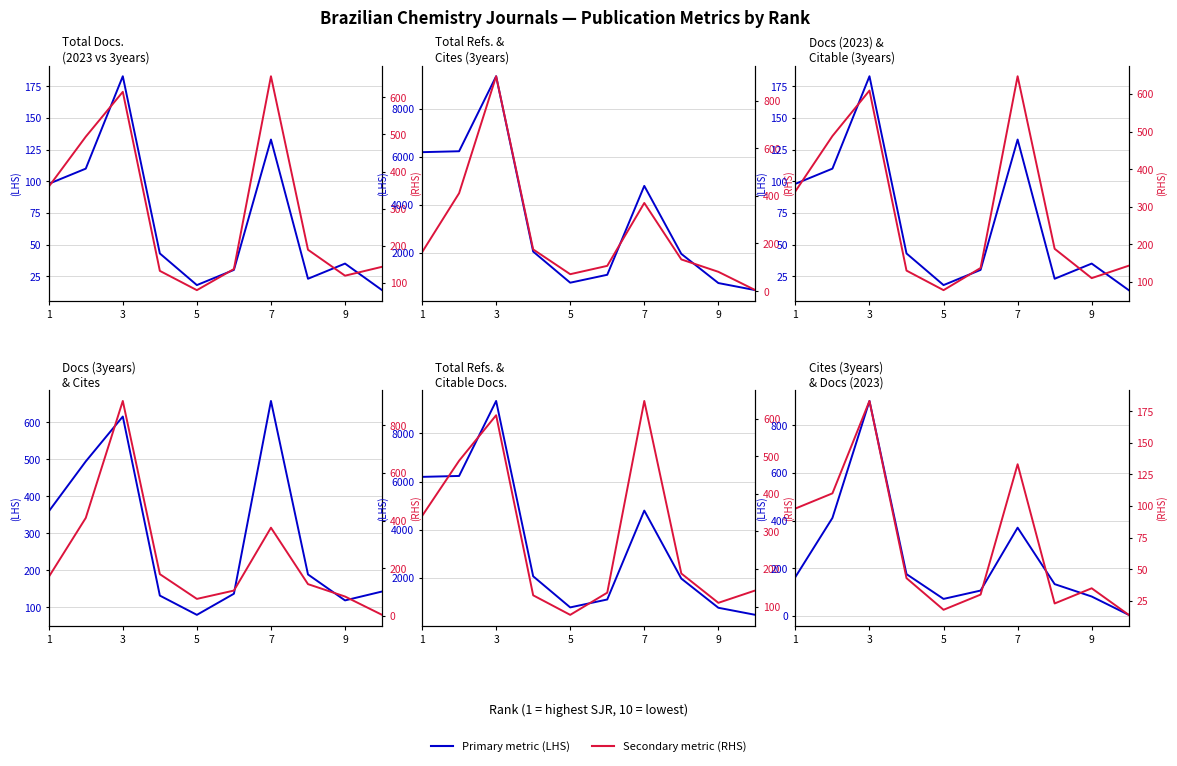

True or false: Total Cites (3years) has a value of 222 at 1.

False